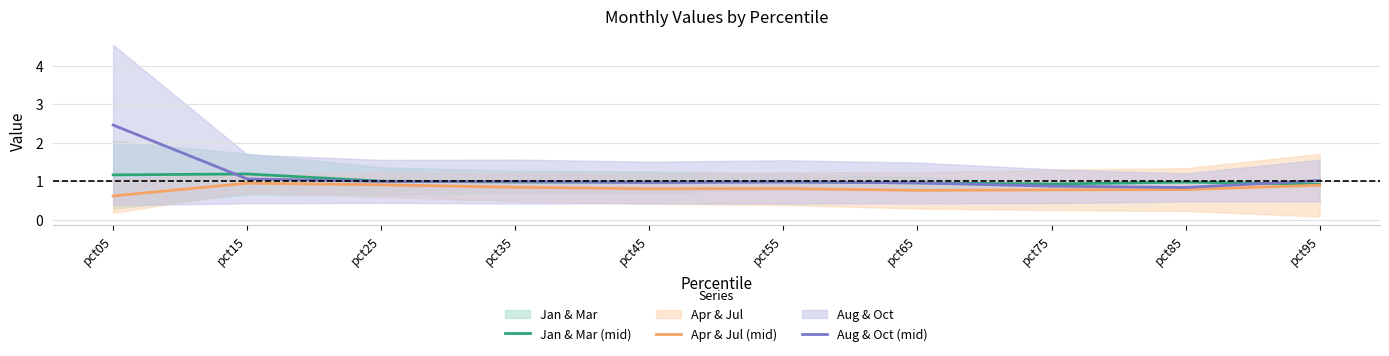

Does the chart have visible grid lines?

Yes